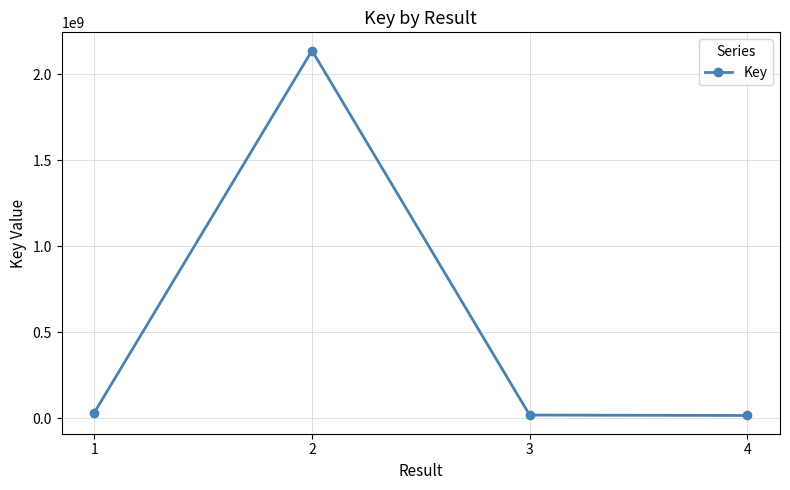

What is the greatest value displayed?

2137652540